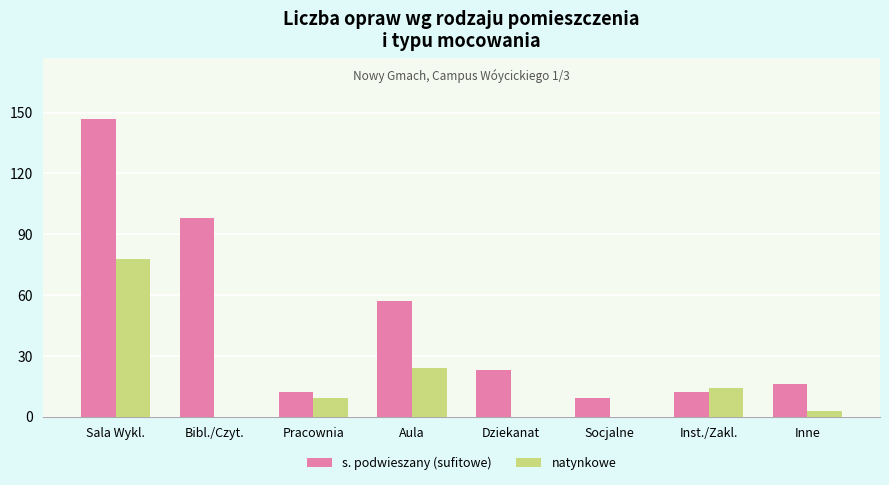

True or false: s. podwieszany (sufitowe) has a value of 23 at Dziekanat.

True